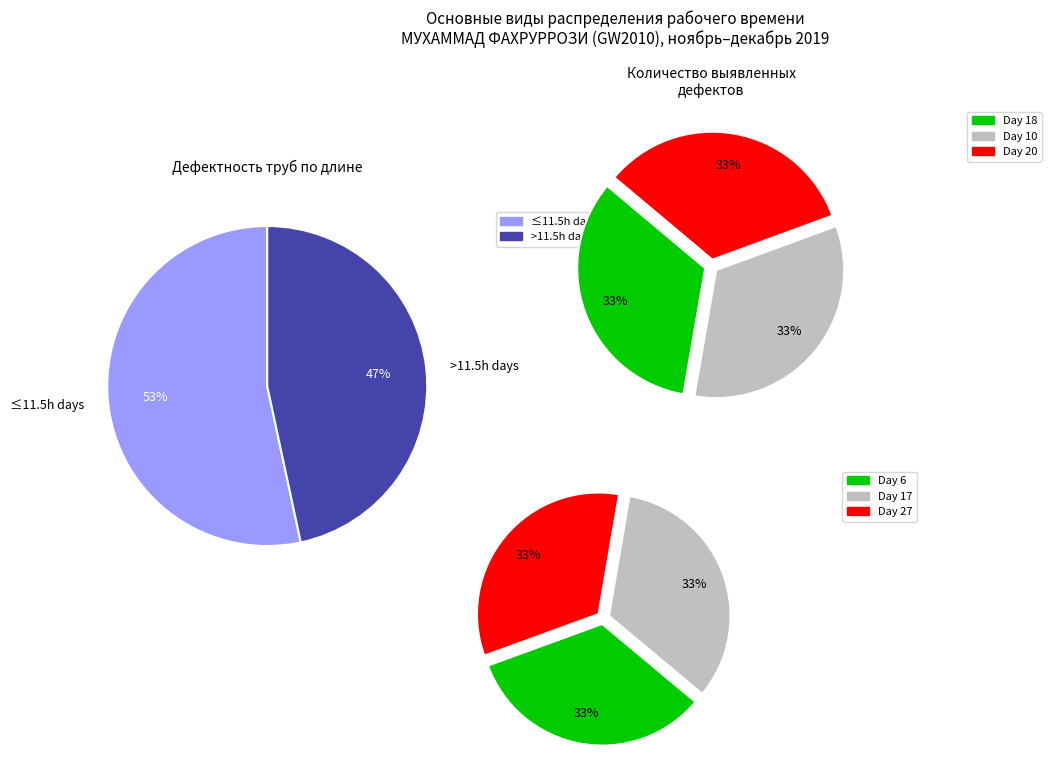

Is the sum of 6 and 4 greater than half?

No